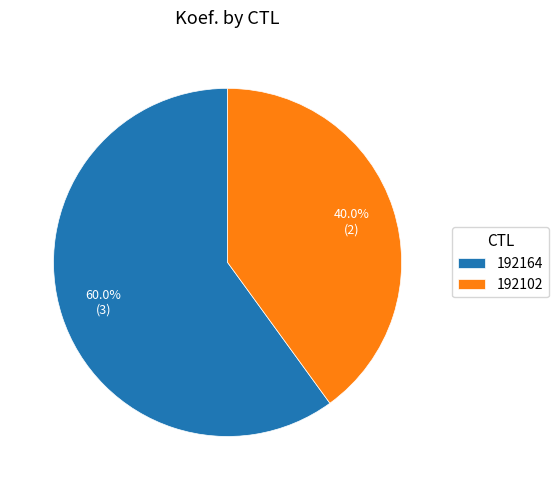

What is the ratio of the value at 192164 to the value at 192102?

1.5